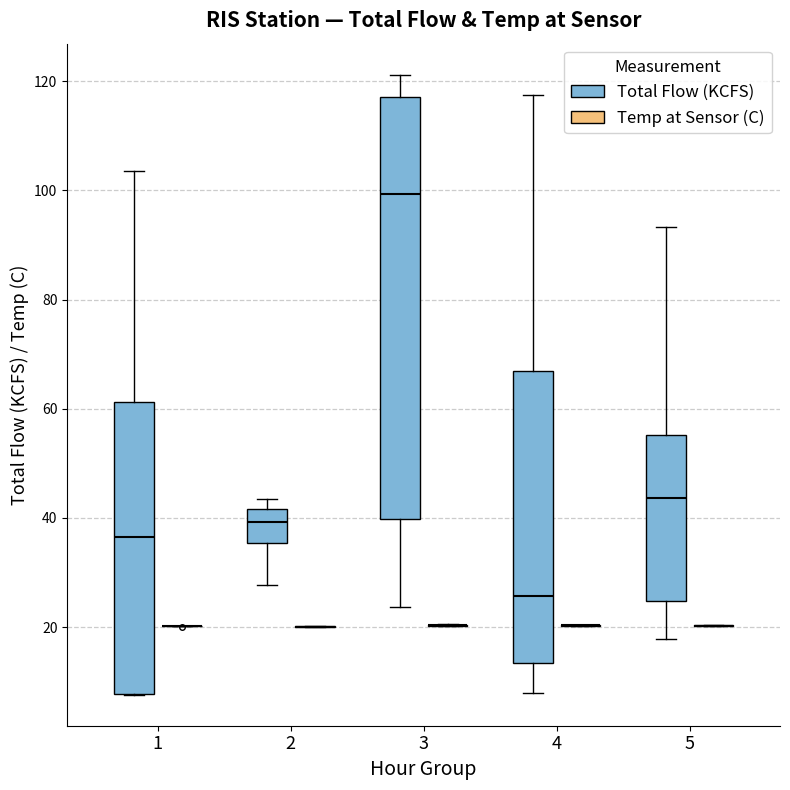

Reading left to right, transcribe this box plot: for each box, give where its median line is, the range the box spans, and where its two whiskers end, as read against the y-axis. The values are not printed on the chart, so give them approximately, as read against the axis.

1 (Total Flow (KCFS)): median 36, box 8 to 62, whiskers 8 to 104
1 (Temp at Sensor (C)): box collapsed to a line at 20, whiskers 20 to 20
2 (Total Flow (KCFS)): median 40, box 36 to 42, whiskers 28 to 44
2 (Temp at Sensor (C)): box collapsed to a line at 20, whiskers 20 to 20
3 (Total Flow (KCFS)): median 100, box 40 to 118, whiskers 24 to 122
3 (Temp at Sensor (C)): box collapsed to a line at 20, whiskers 20 to 20
4 (Total Flow (KCFS)): median 26, box 14 to 68, whiskers 8 to 118
4 (Temp at Sensor (C)): box collapsed to a line at 20, whiskers 20 to 20
5 (Total Flow (KCFS)): median 44, box 24 to 56, whiskers 18 to 94
5 (Temp at Sensor (C)): box collapsed to a line at 20, whiskers 20 to 20